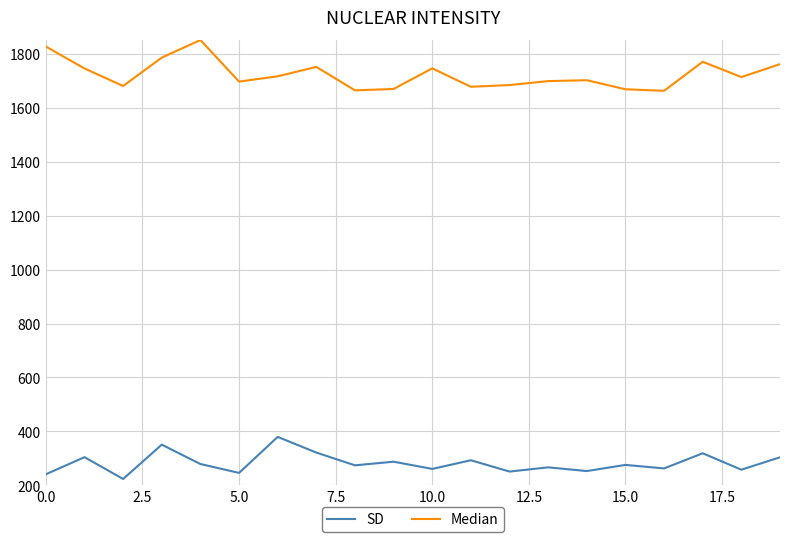

True or false: SD and Median intersect in this chart.

False